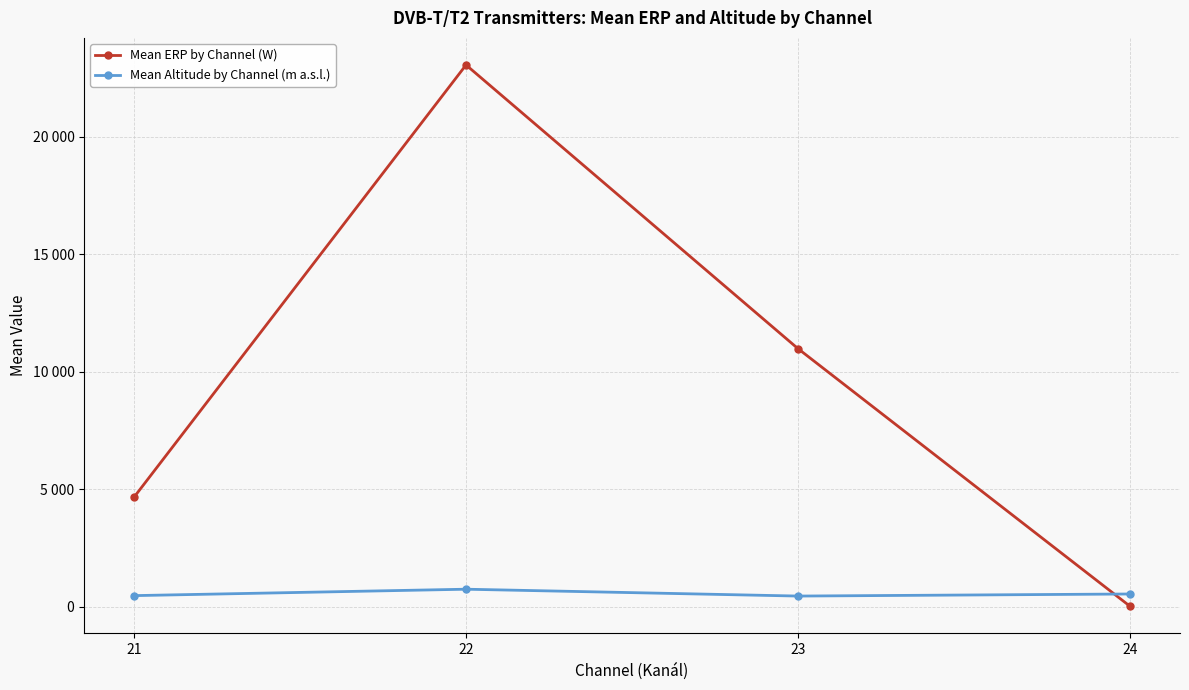

What are all the series names shown in the legend?

Mean ERP by Channel (W), Mean Altitude by Channel (m a.s.l.)